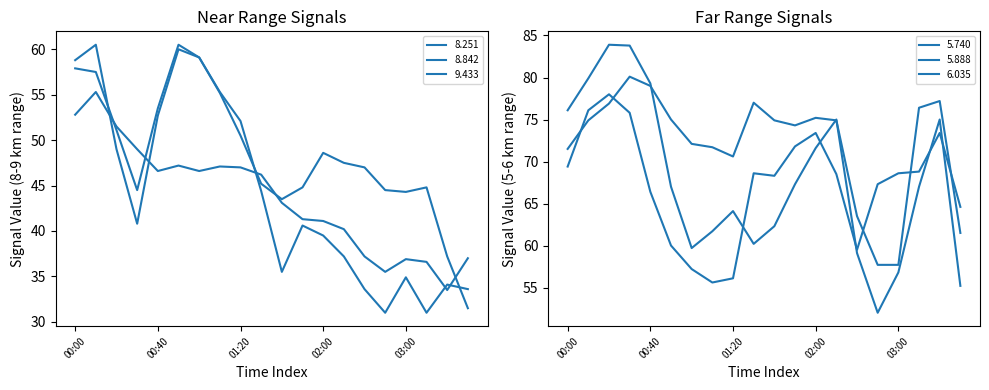

After their last crossing, which series has the higher values: 6.035 or 5.888?

6.035